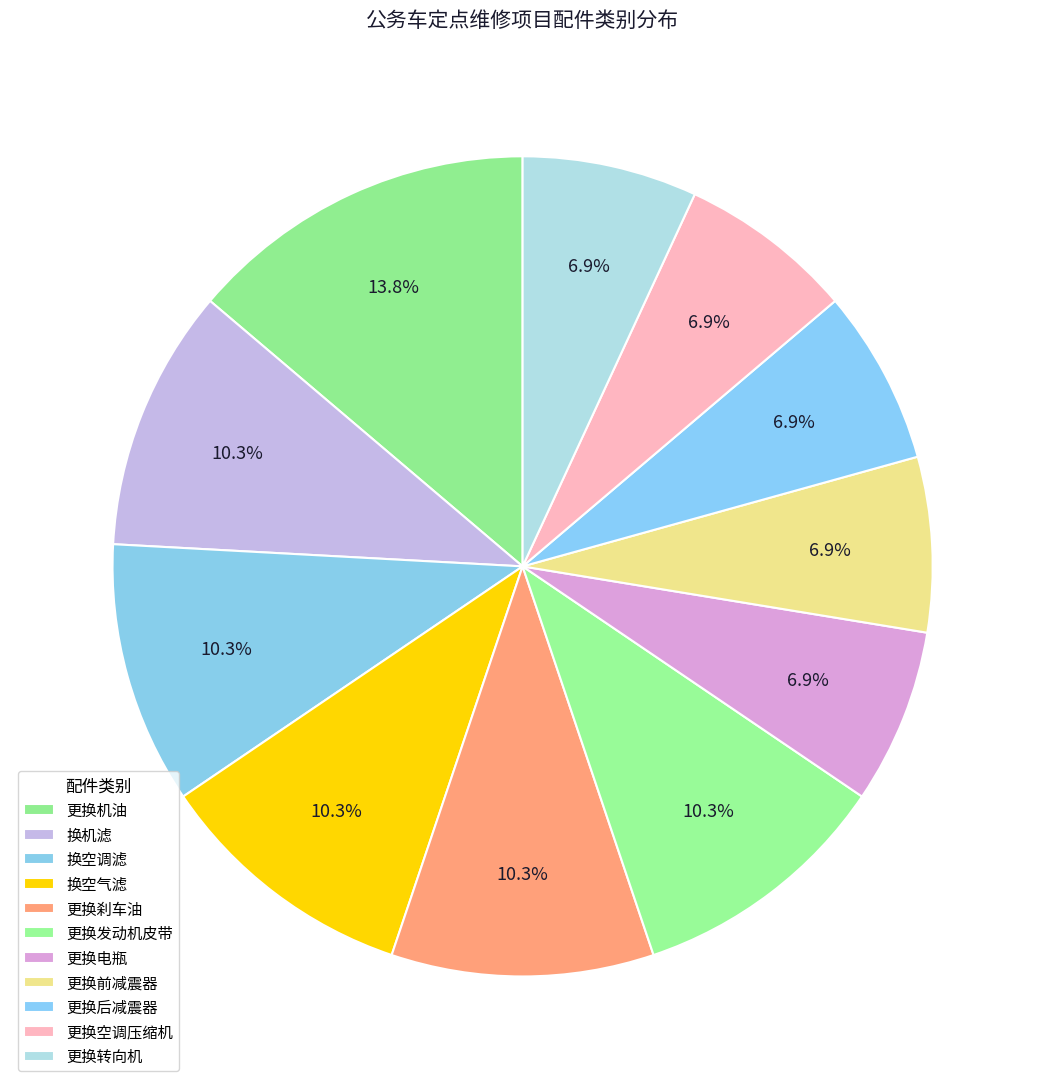

What percentage do 更换后减震器 and 更换刹车油 together represent?

17.2%